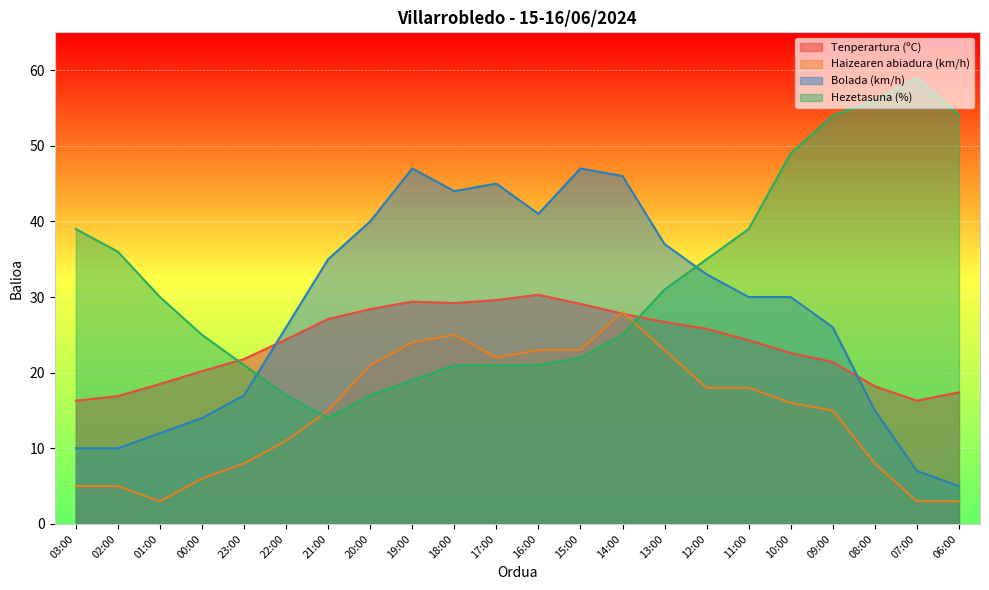

Which label corresponds to the largest value in the chart?

07:00